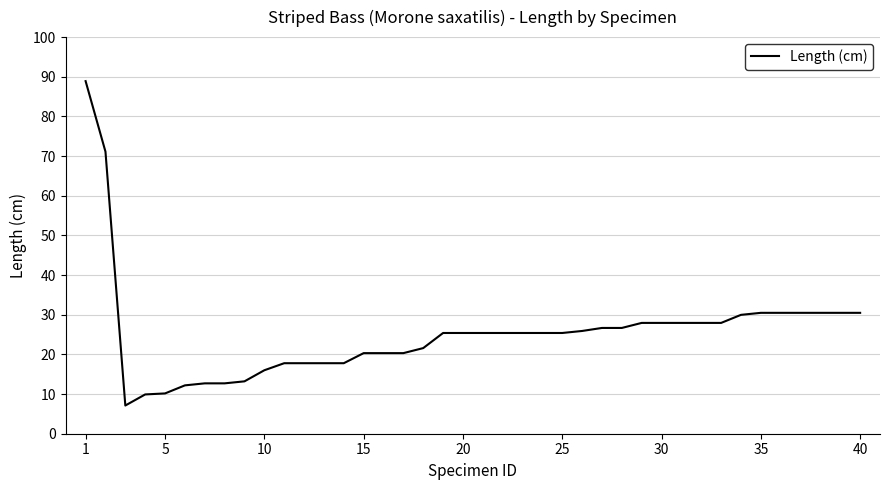

What is the difference between the maximum and minimum values?

81.8